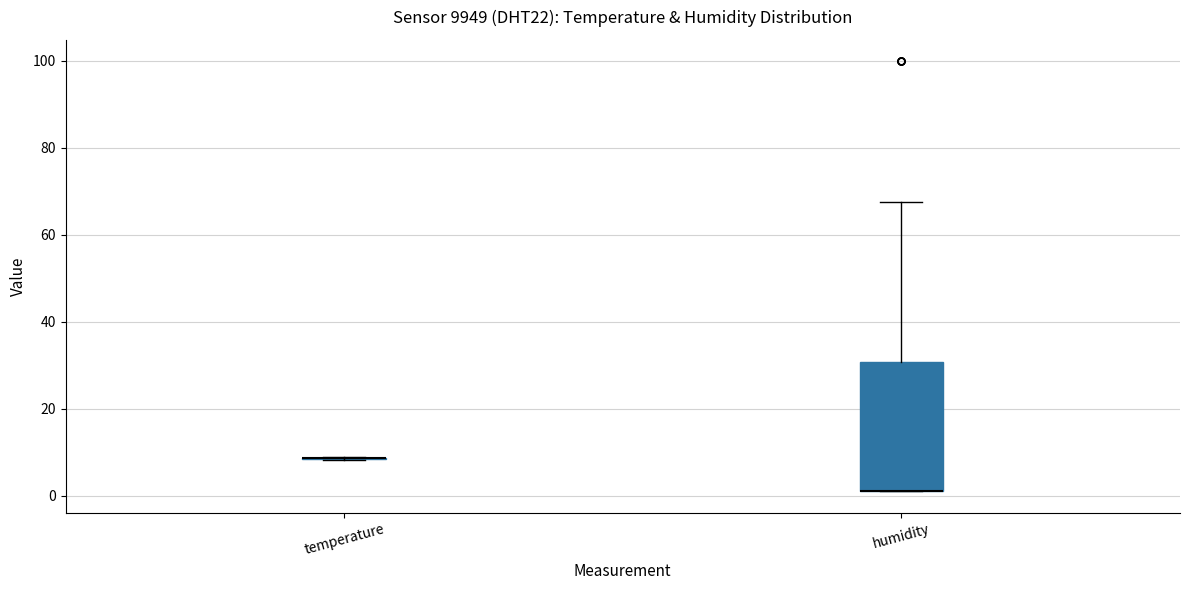

Reading left to right, transcribe this box plot: for each box, give where its median line is, the range the box spans, and where its two whiskers end, as read against the y-axis. The values are not printed on the chart, so give them approximately, as read against the axis.

temperature: box collapsed to a line at 8, whiskers 8 to 8
humidity: median 2 (drawn on the box's lower edge), box 2 to 30, whiskers 2 to 68